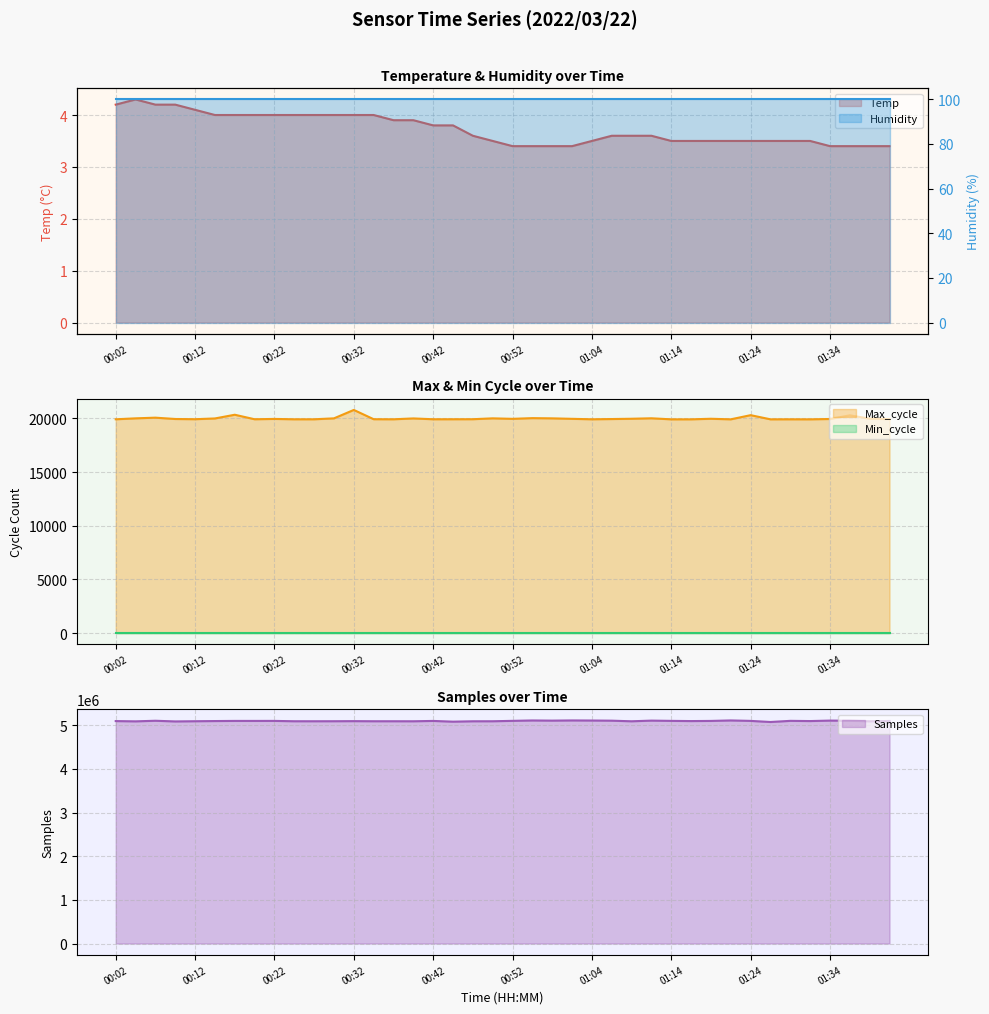

What is the lowest value of the Max_cycle series?

19919